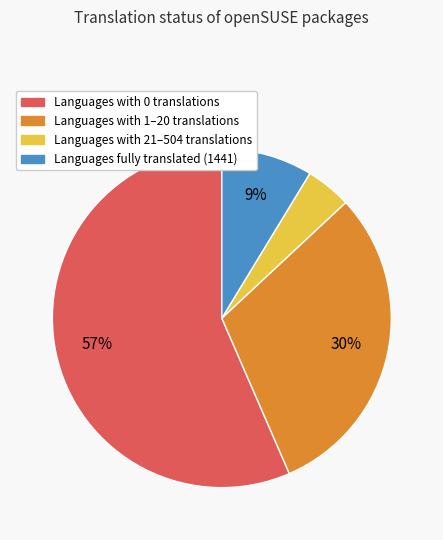

To the nearest percent, what is the average slice percentage?

25%